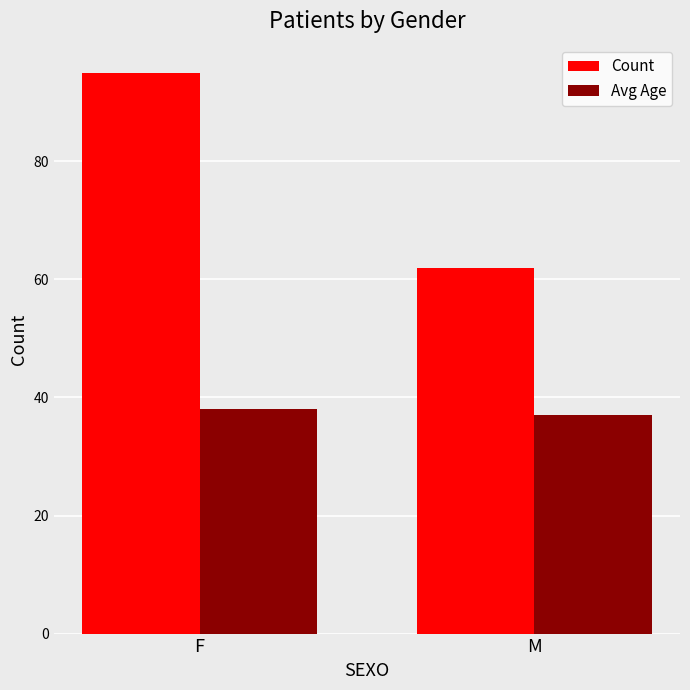

At which category does the chart reach its peak across all series?

F